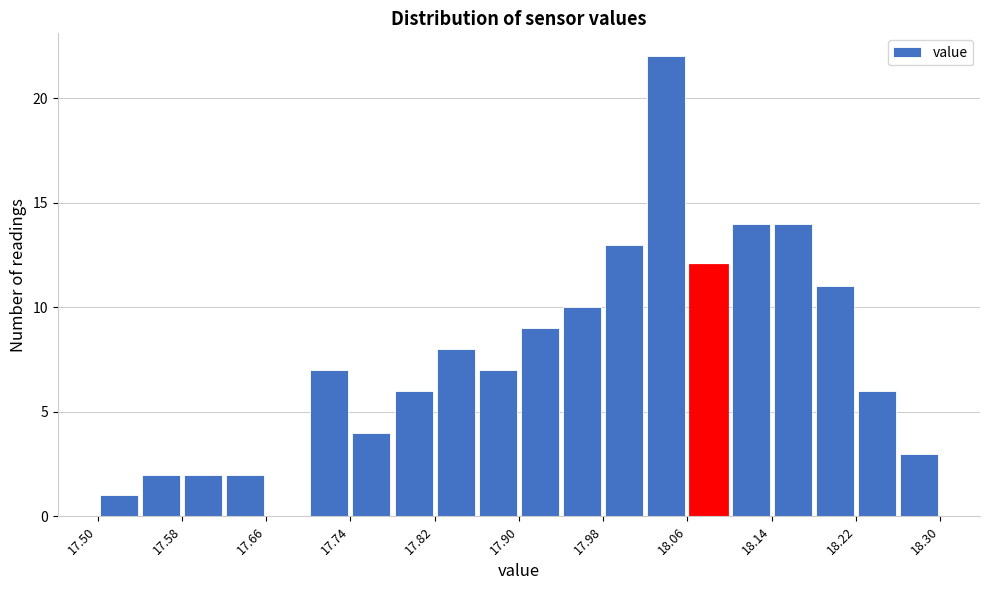

Reading left to right, list every bar in this chart as the range it spans on the x-axis followed by its height. The values are not printed on the chart, so give them approximately, as read against the axis.

17.50 to 17.54: 1
17.54 to 17.58: 2
17.58 to 17.62: 2
17.62 to 17.66: 2
17.66 to 17.70: 0
17.70 to 17.74: 7
17.74 to 17.78: 4
17.78 to 17.82: 6
17.82 to 17.86: 8
17.86 to 17.90: 7
17.90 to 17.94: 9
17.94 to 17.98: 10
17.98 to 18.02: 13
18.02 to 18.06: 22
18.06 to 18.10: 12
18.10 to 18.14: 14
18.14 to 18.18: 14
18.18 to 18.22: 11
18.22 to 18.26: 6
18.26 to 18.30: 3